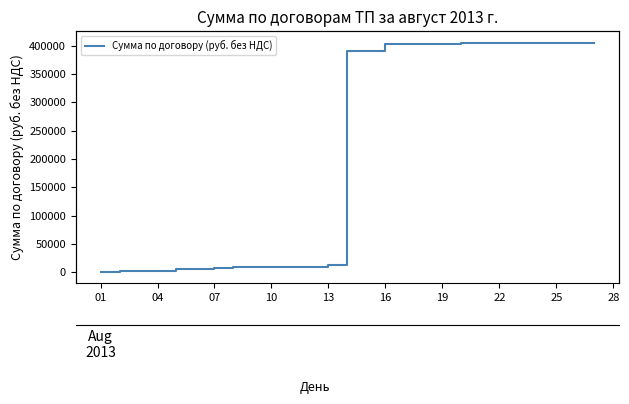

How many categories are shown in the chart?

38